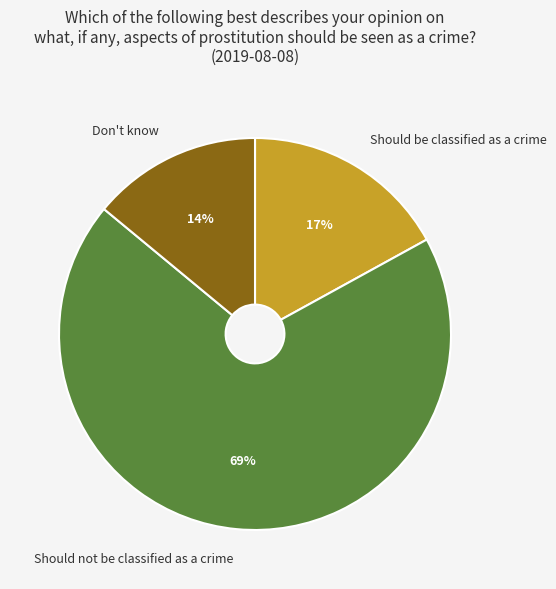

How many segments does this pie chart have?

3